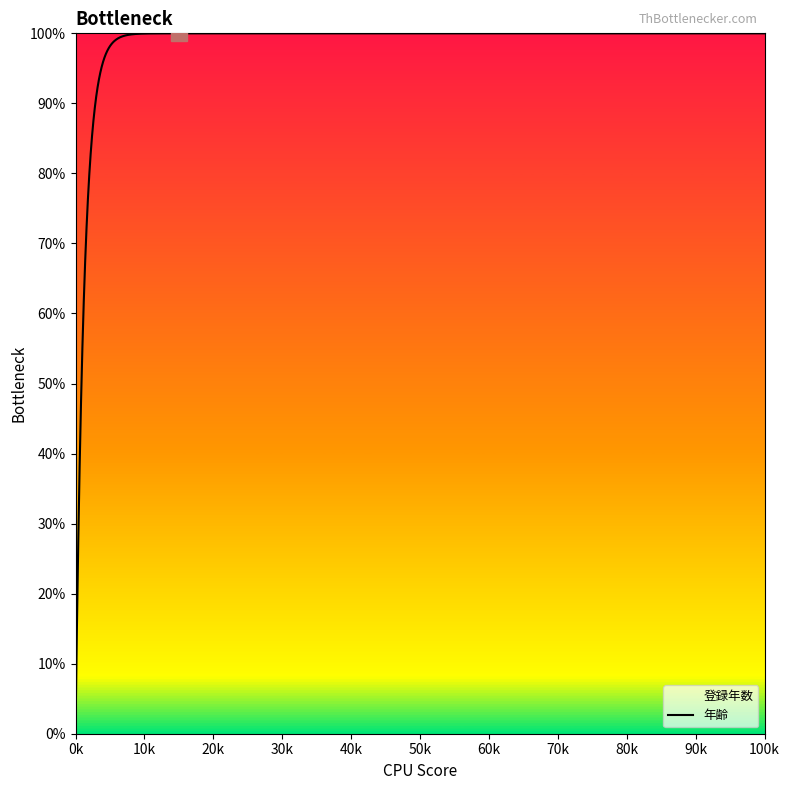

What are all the series names shown in the legend?

登録年数, 年齢